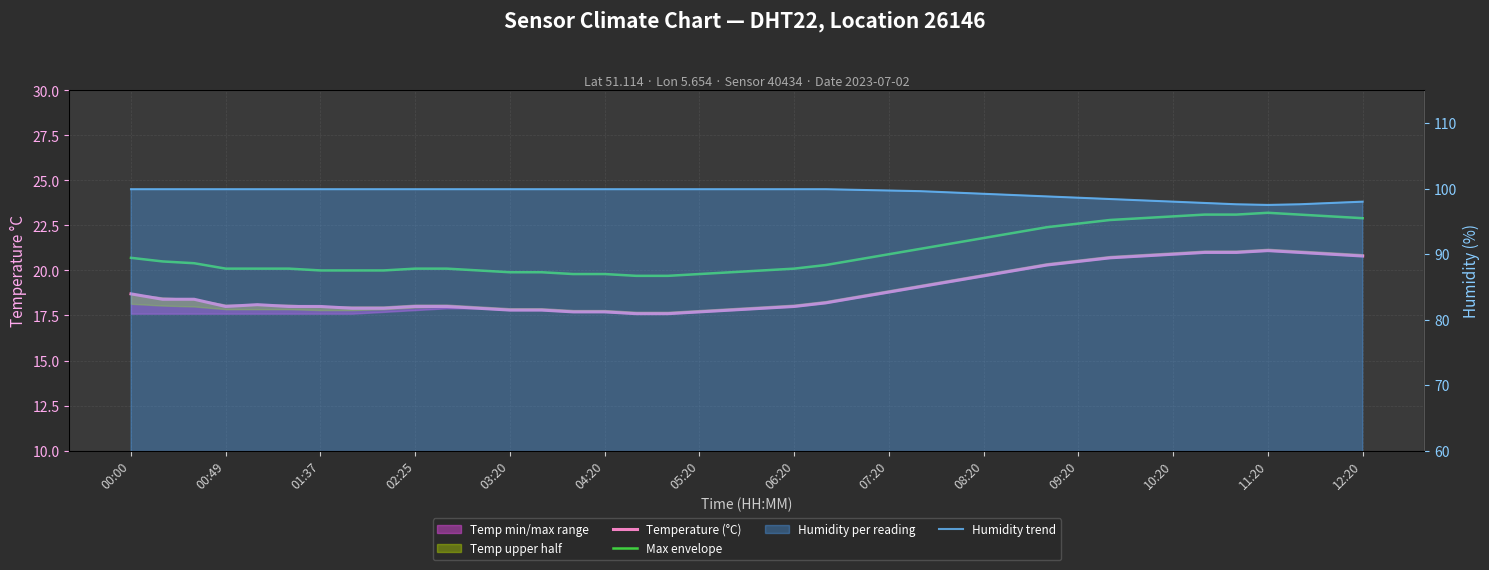

What is the total value across all series at 04:20?

138.0